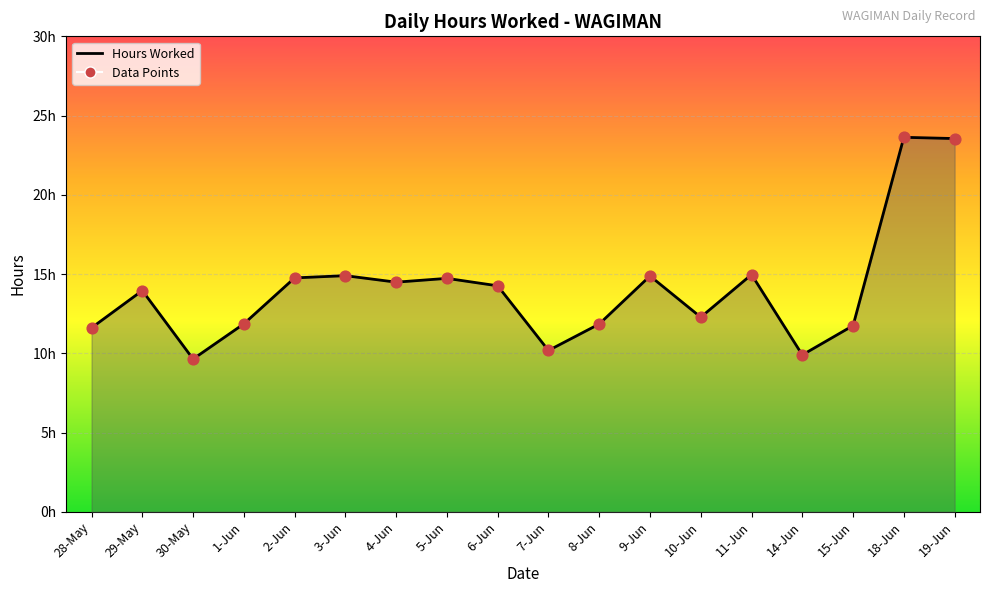

What is the change in value from 30-May to 10-Jun?

+2.6